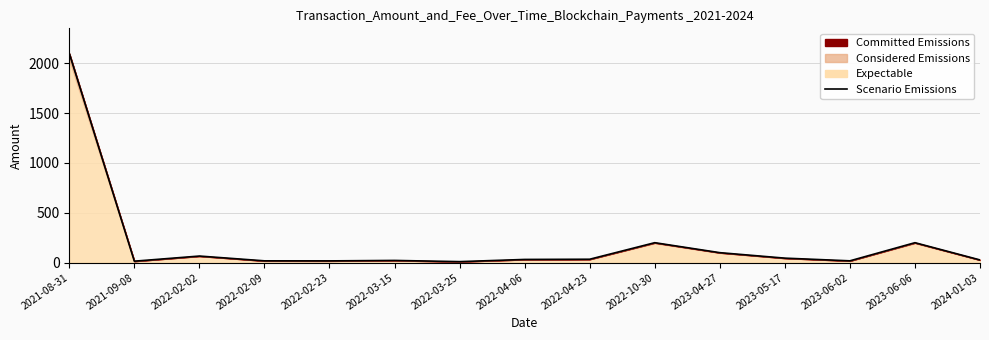

The value at 2022-02-09 is 11.2. True or false?

False